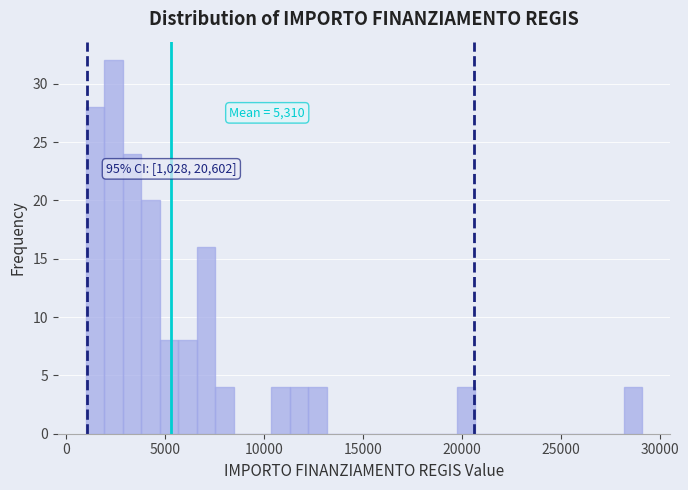

Read against the x-axis, roughly where is the centre of the tallest bar?

2500